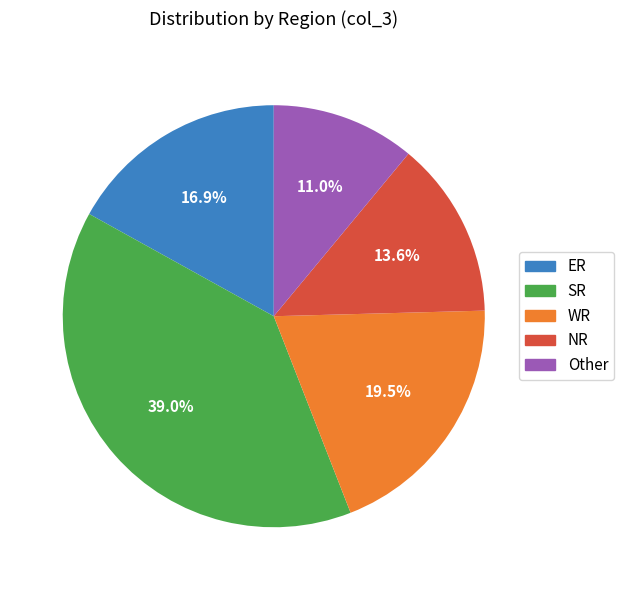

To the nearest percent, what percentage of the pie is Other?

11%